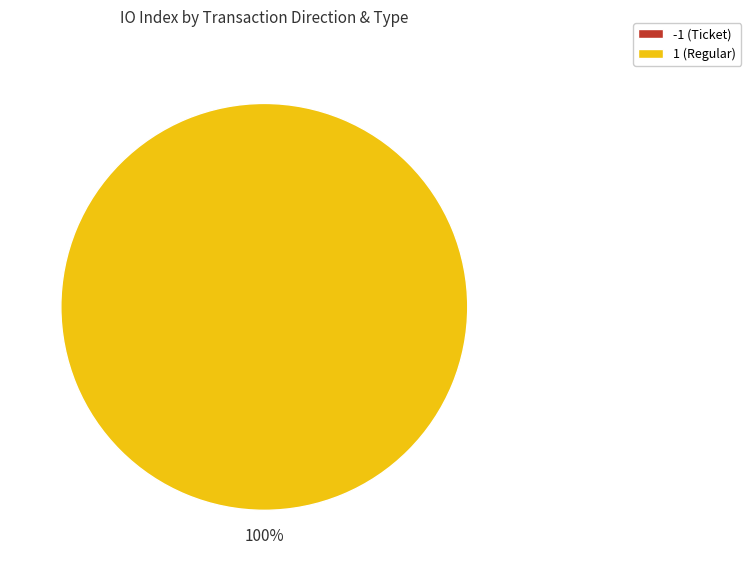

Rank the categories by value from highest to lowest.

1 (Regular), -1 (Ticket)